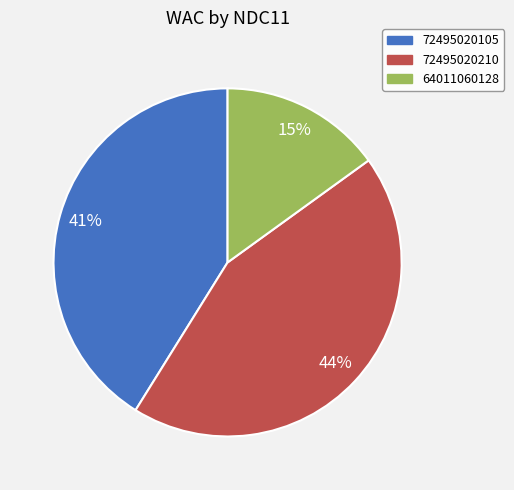

Is there any slice that represents more than half of the pie?

No